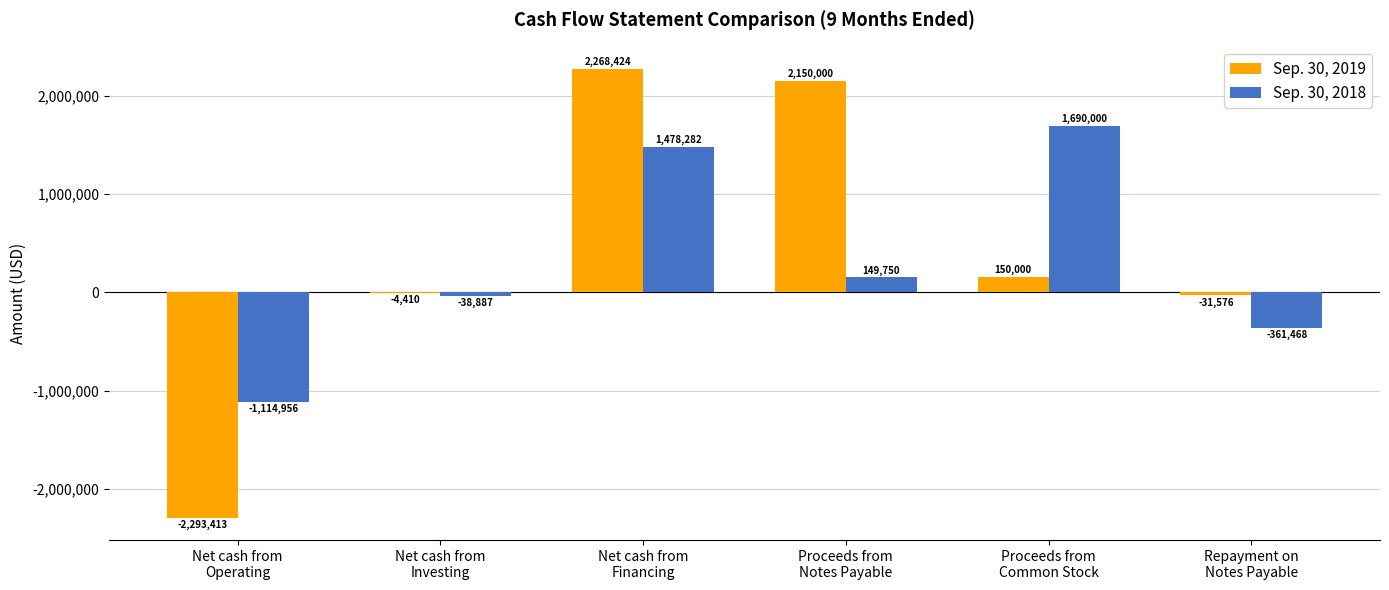

Is it true that Sep. 30, 2018 equals -470739 at Net cash from
Operating?

False